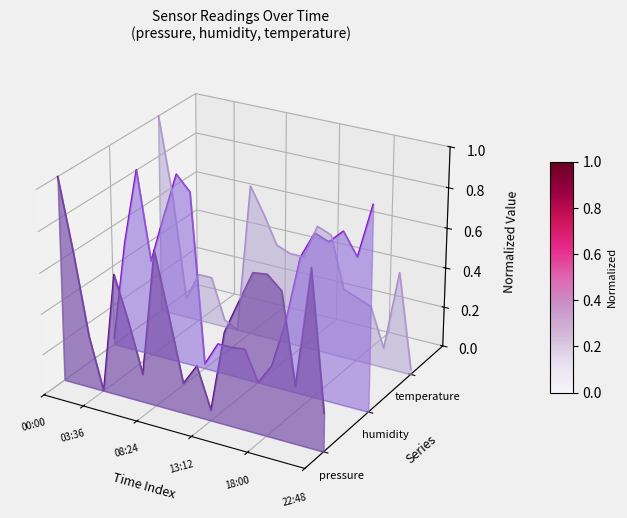

How many interior local valleys does the temperature series have?

4